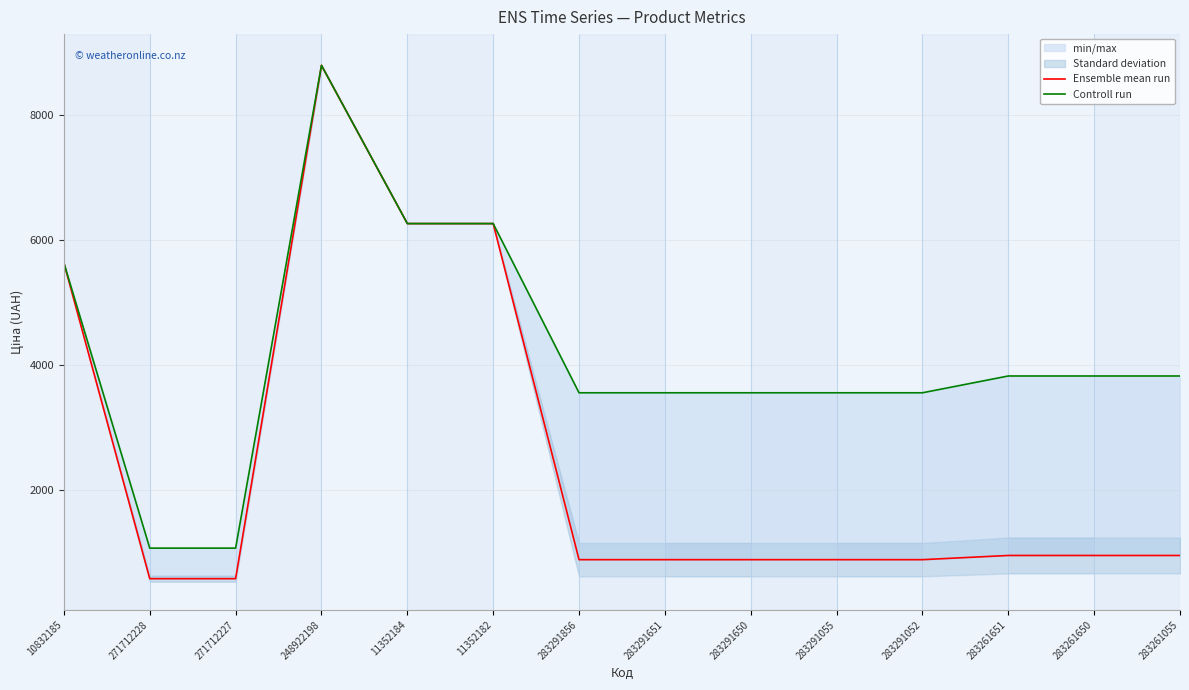

True or false: Controll run has more than 0 interior local peaks.

True